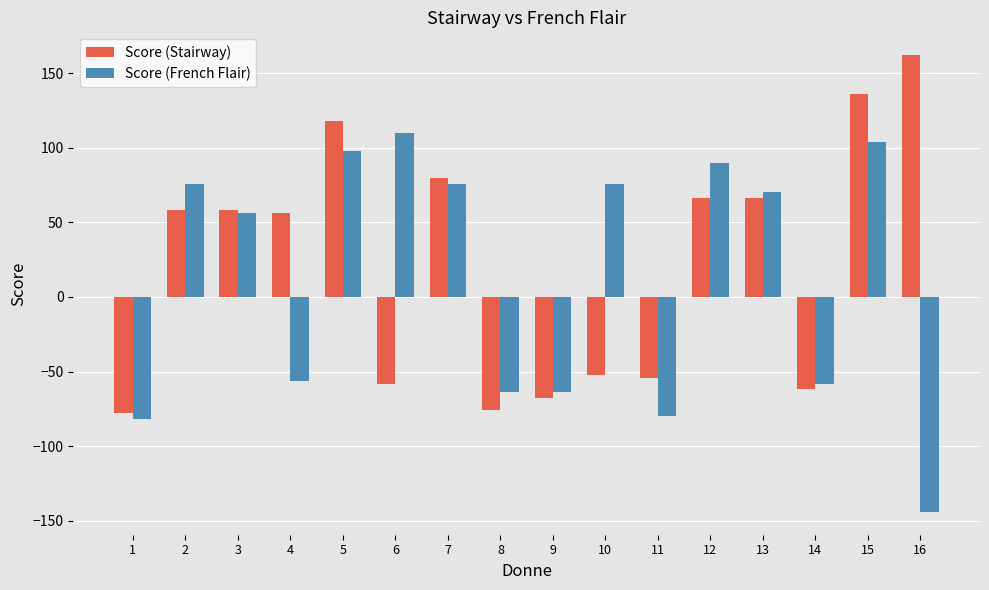

Which series changed the most between 14 and 15?

Score (Stairway)